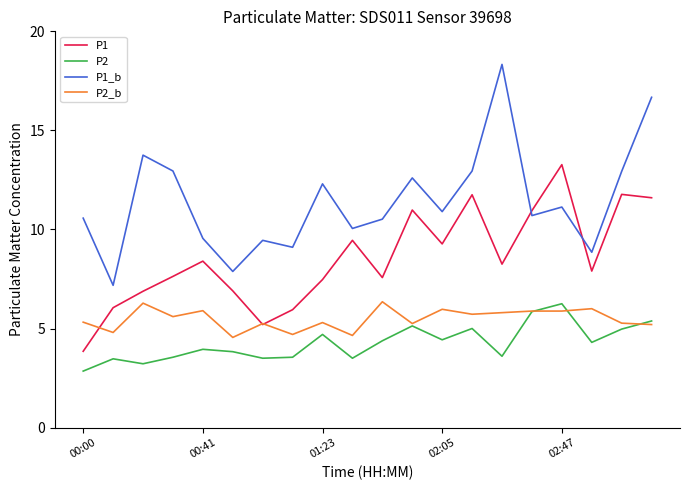

Which series has the largest range (max minus min)?

P1_b